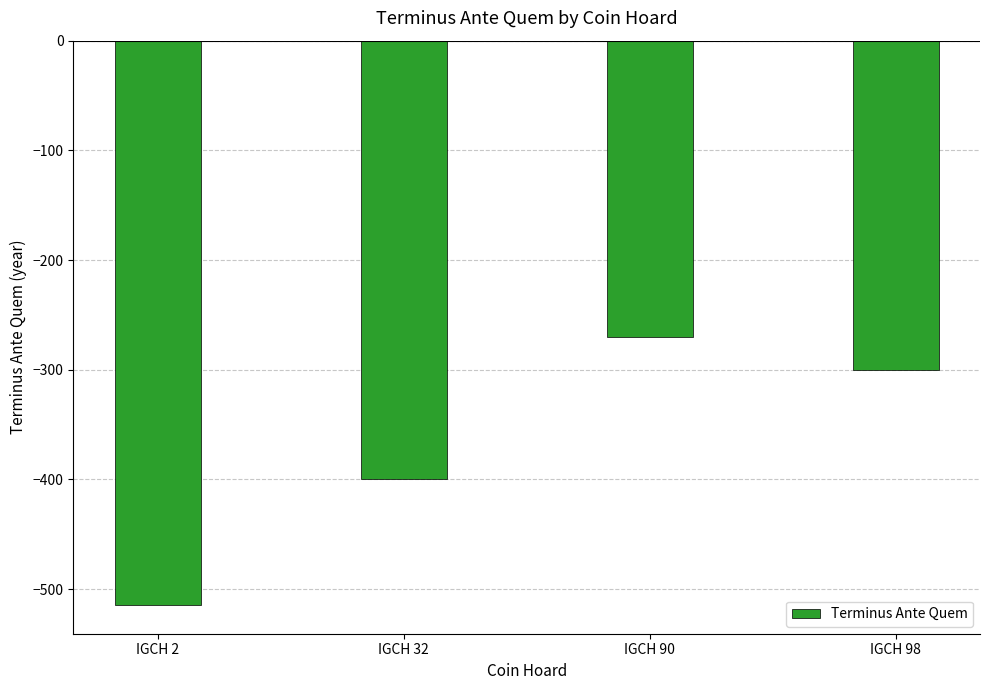

Count the values in the range -400 to -270.

3